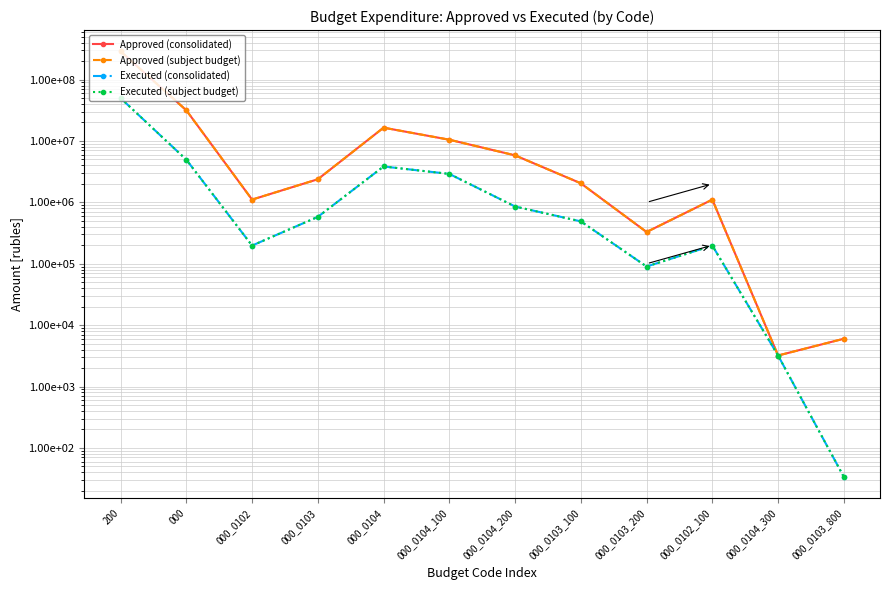

True or false: Approved (subject budget) and Executed (consolidated) intersect in this chart.

False